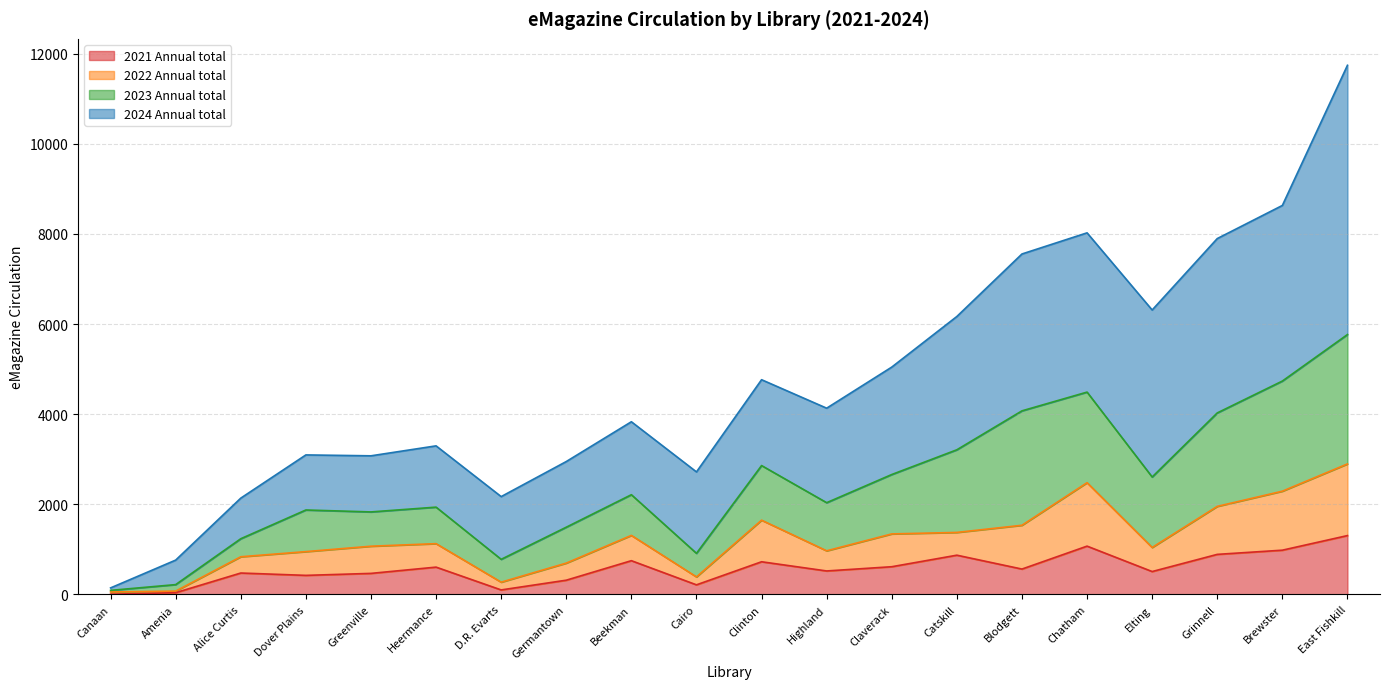

At which label does 2021 Annual total first exceed 564?

Heermance